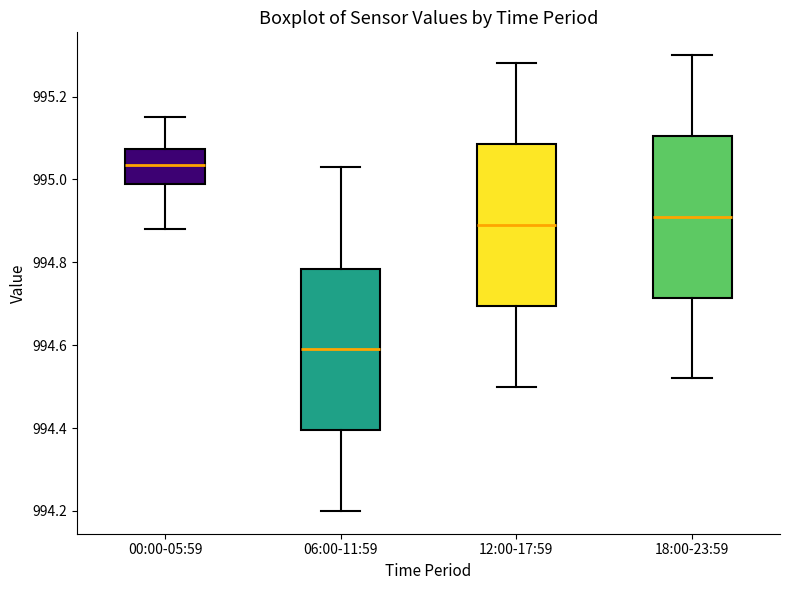

Reading left to right, transcribe this box plot: for each box, give where its median line is, the range the box spans, and where its two whiskers end, as read against the y-axis. The values are not printed on the chart, so give them approximately, as read against the axis.

00:00-05:59: median 995.04, box 995.00 to 995.08, whiskers 994.88 to 995.16
06:00-11:59: median 994.60, box 994.40 to 994.78, whiskers 994.20 to 995.04
12:00-17:59: median 994.90, box 994.70 to 995.08, whiskers 994.50 to 995.28
18:00-23:59: median 994.92, box 994.72 to 995.10, whiskers 994.52 to 995.30